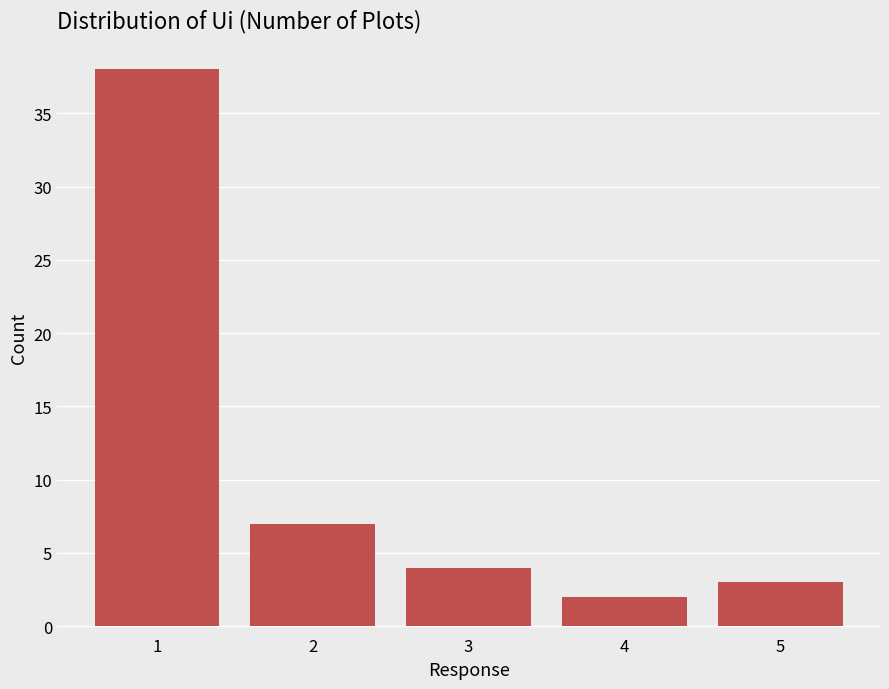

Reading left to right, transcribe all the data shown in this chart.

1=38	2=7	3=4	4=2	5=3